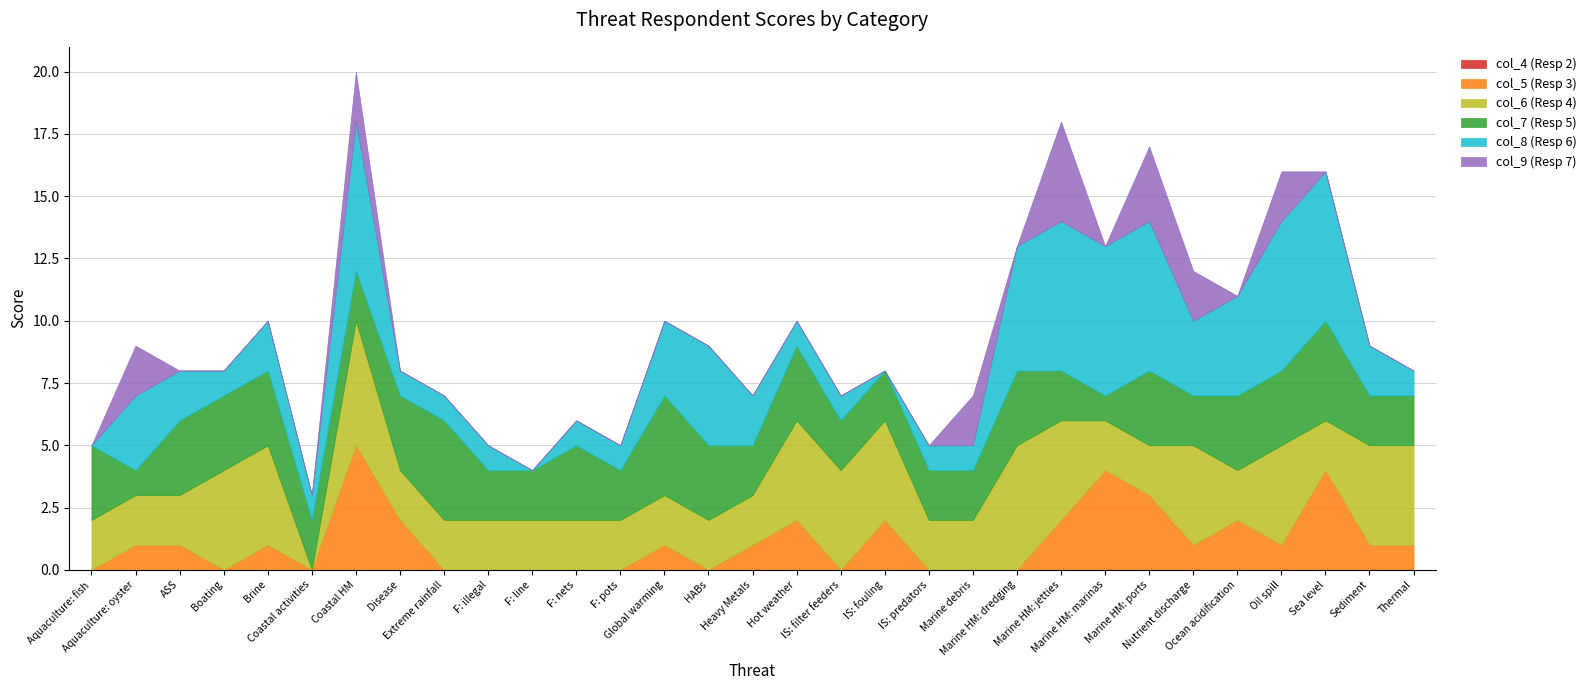

Count the col_5 (Resp 3) values in the range 0 to 2.

27